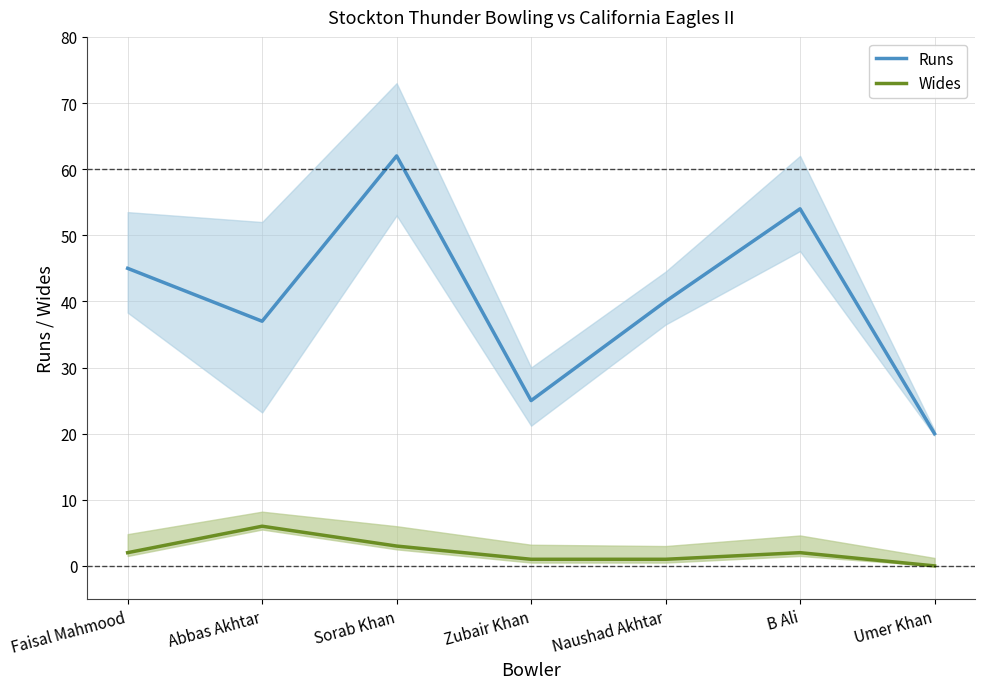

Where is the first local maximum for Runs?

Sorab Khan